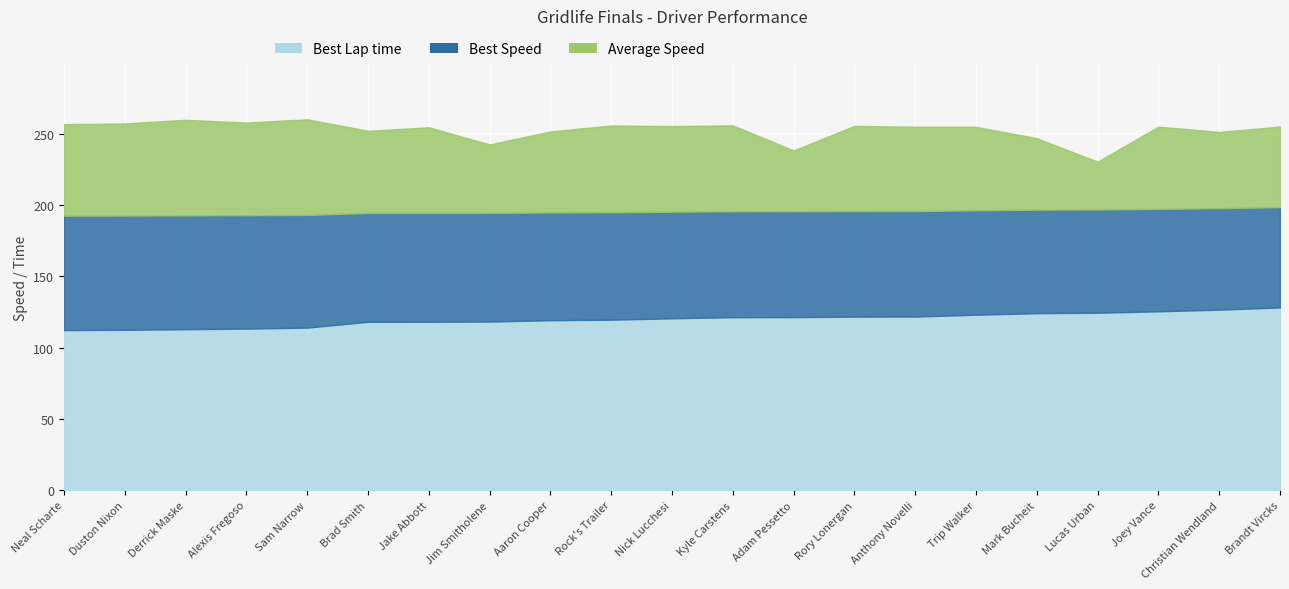

At which category does the chart reach its minimum across all series?

Lucas Urban